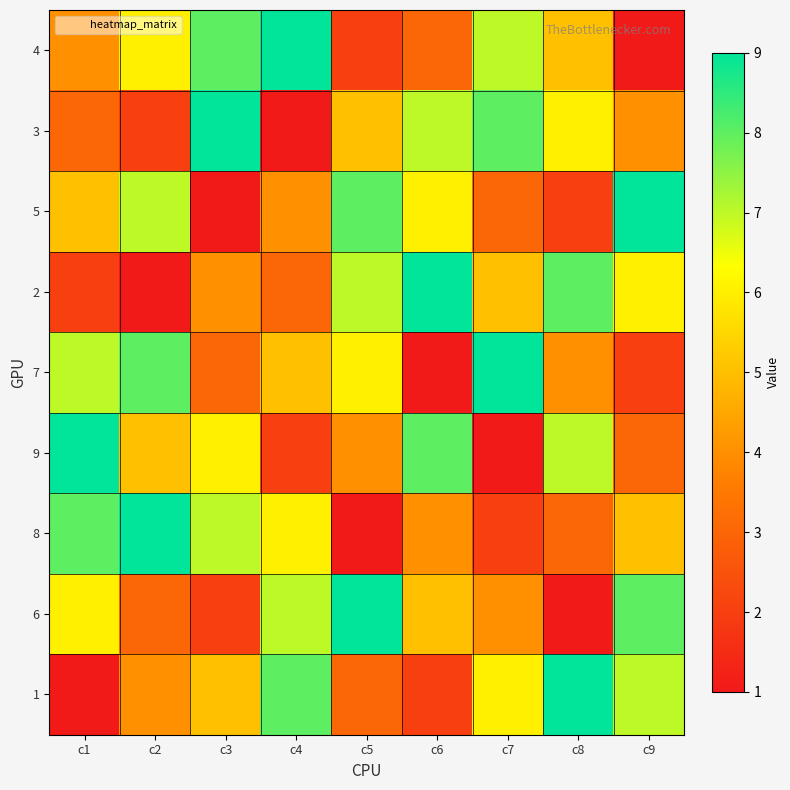

Rank the series at c8 from highest to lowest value.

1, 2, 9, 3, 4, 7, 8, 5, 6